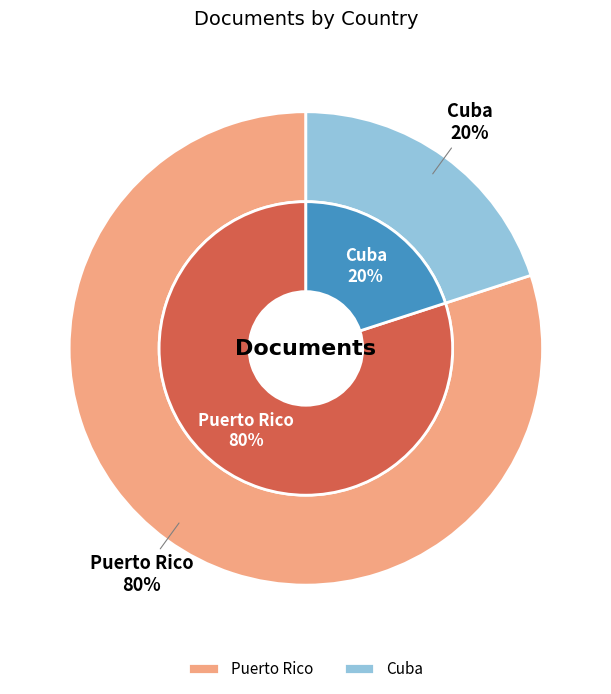

Which slice is the smallest?

Cuba